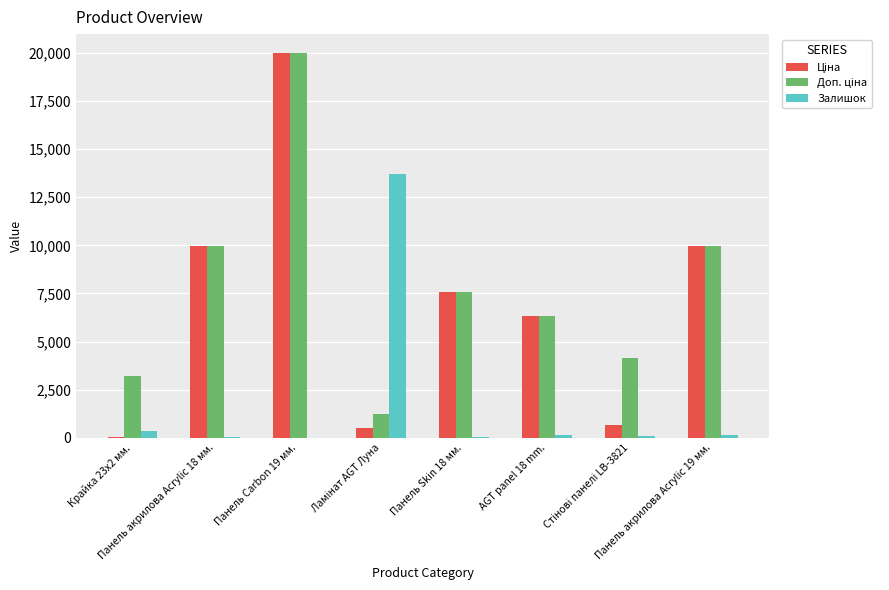

What is the sum of all Залишок values?

14609.0